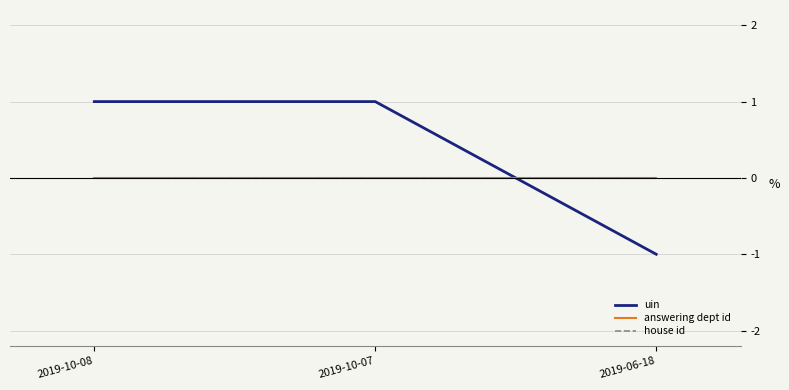

Reading right to left, extract all data points from this chart.

uin: -1.0	1.0	1.0
answering dept id: 0.0	0.0	0.0
house id: 0.0	0.0	0.0